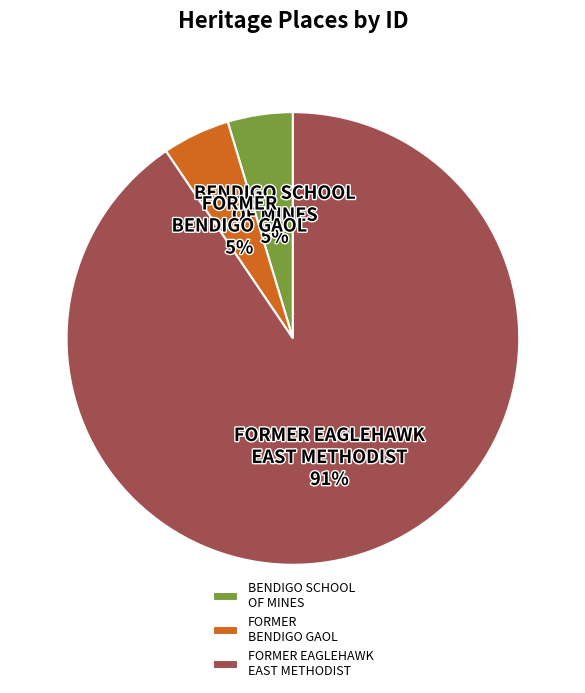

Do FORMER EAGLEHAWK EAST METHODIST and FORMER BENDIGO GAOL together represent more than half of the pie?

Yes